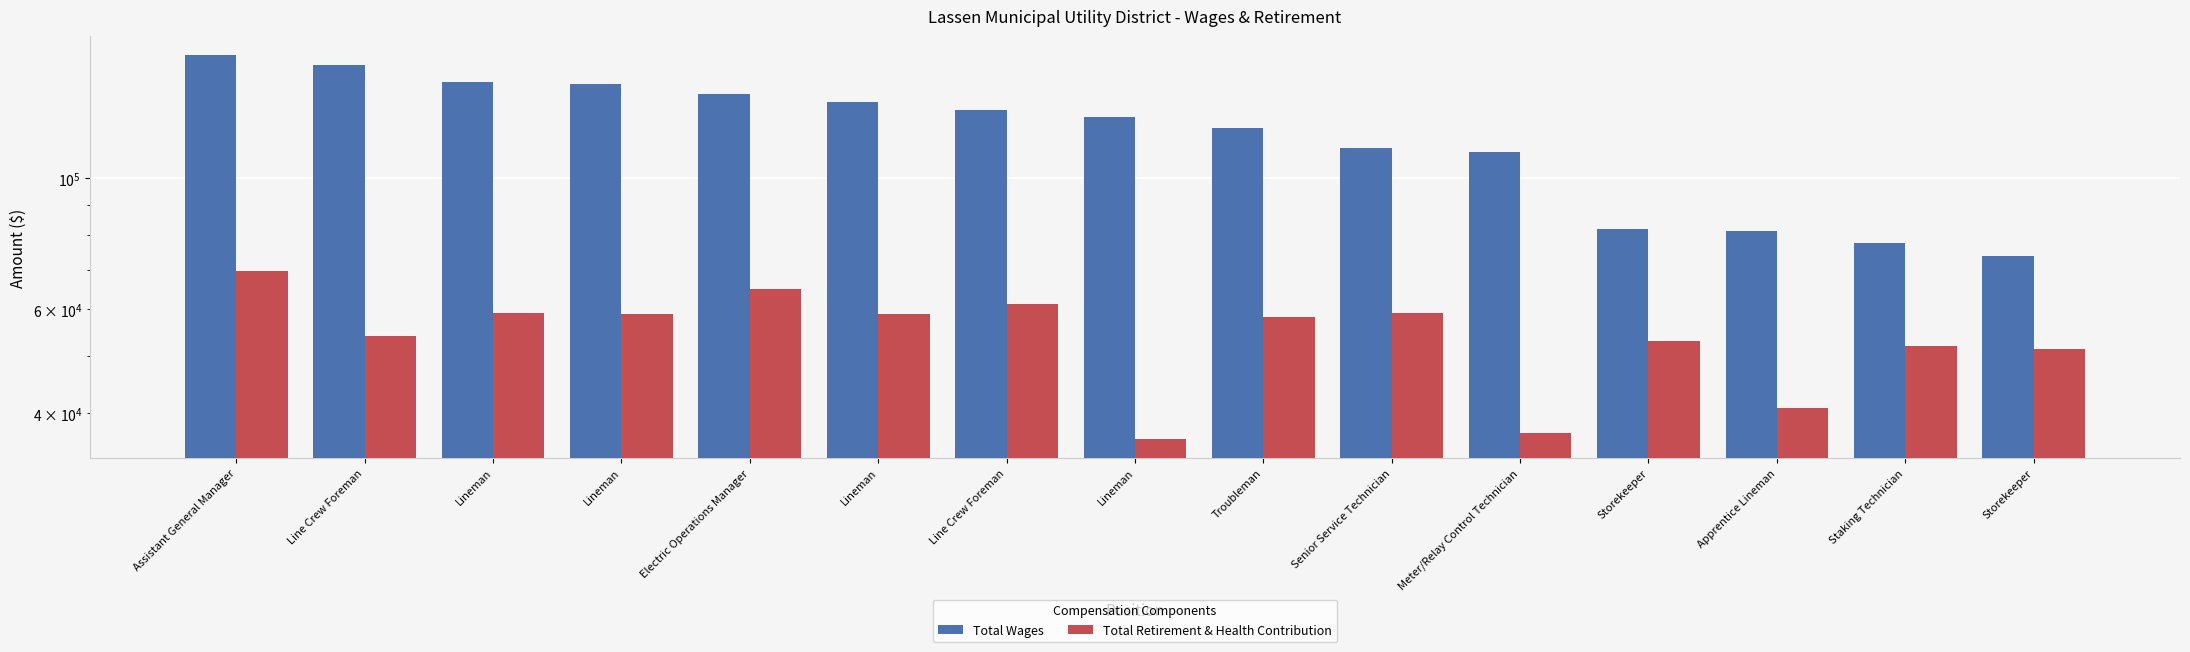

Where does the Total Retirement & Health Contribution series first go above 58225?

Assistant General Manager